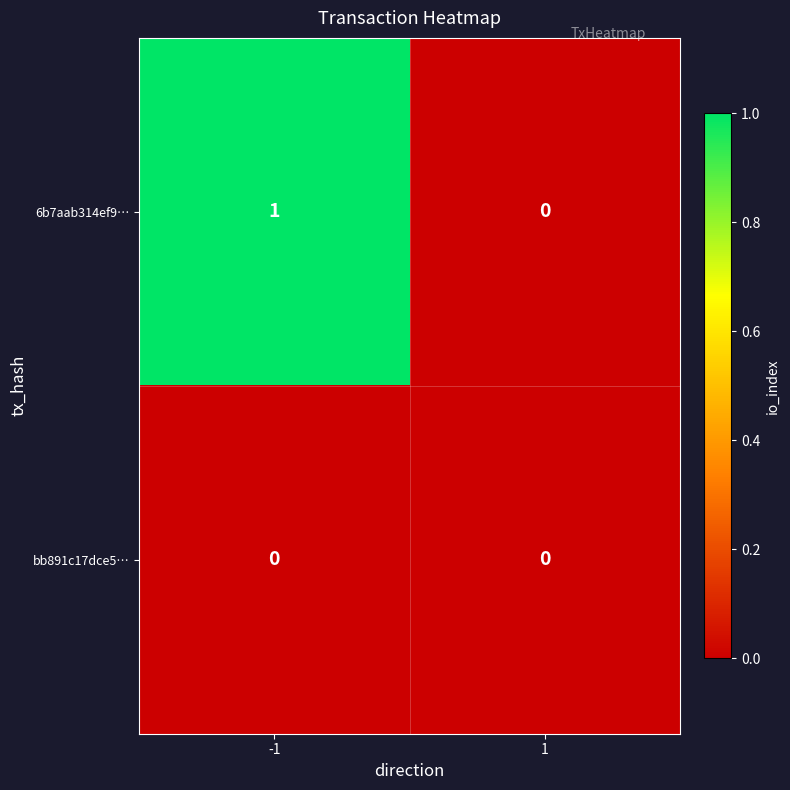

The value of 6b7aab314ef9… at 1 is 0. True or false?

True